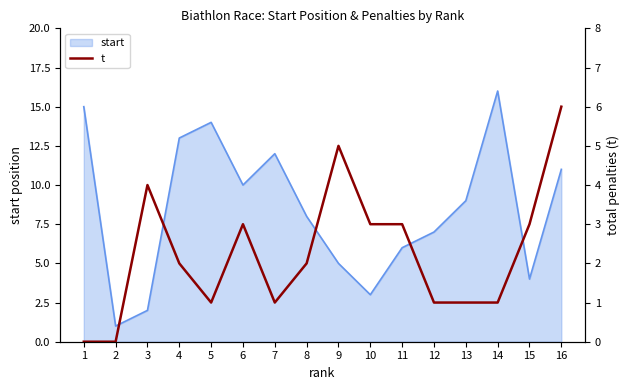

Is it true that start equals 2 at 15?

False